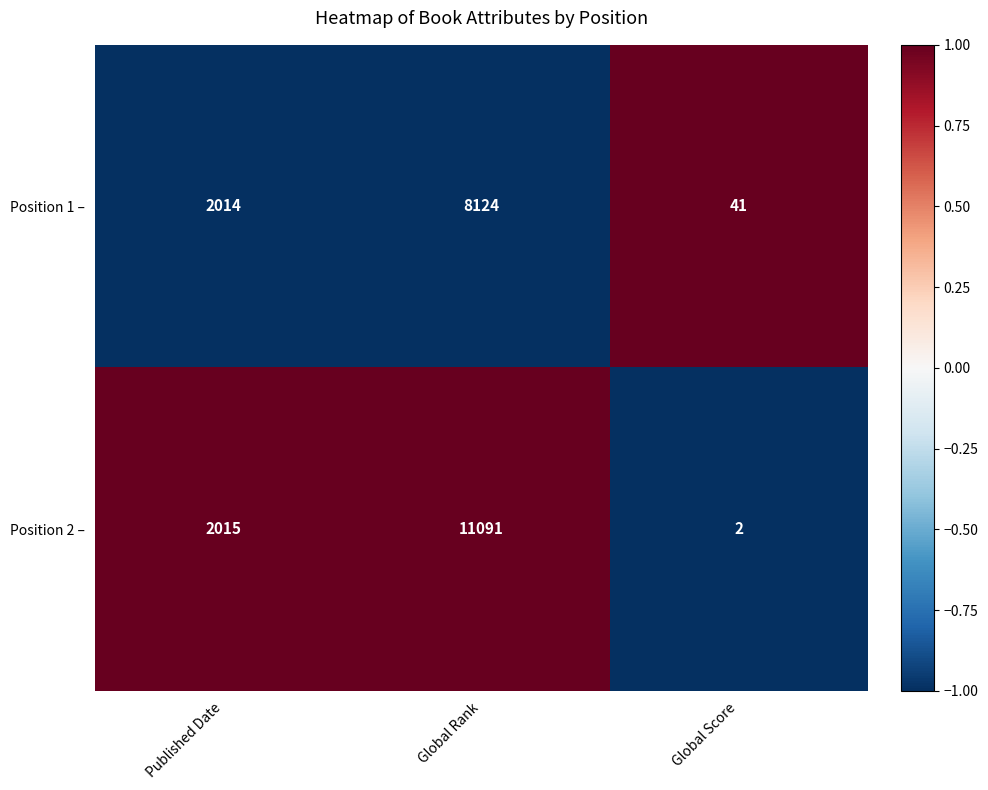

Which series has the largest total across all categories?

Position 2 –